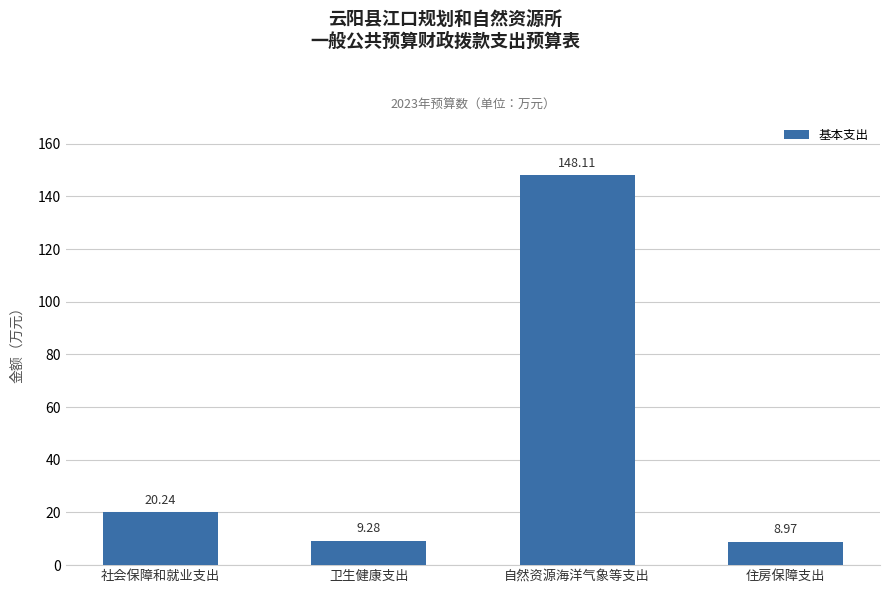

The chart shows a value of 9.3 at 卫生健康支出. True or false?

True